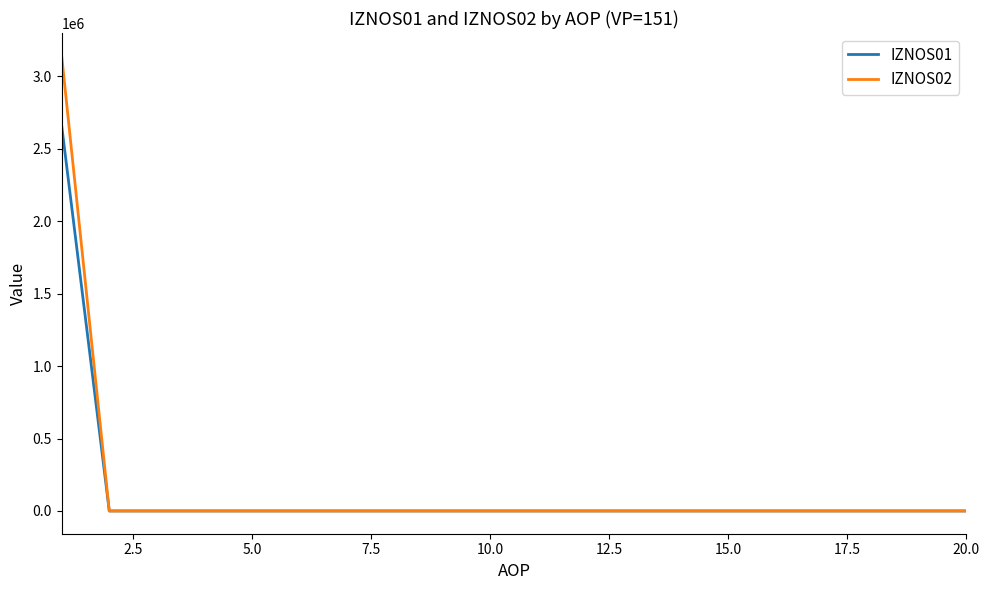

Rank the series by their maximum value, from lowest to highest.

IZNOS01, IZNOS02